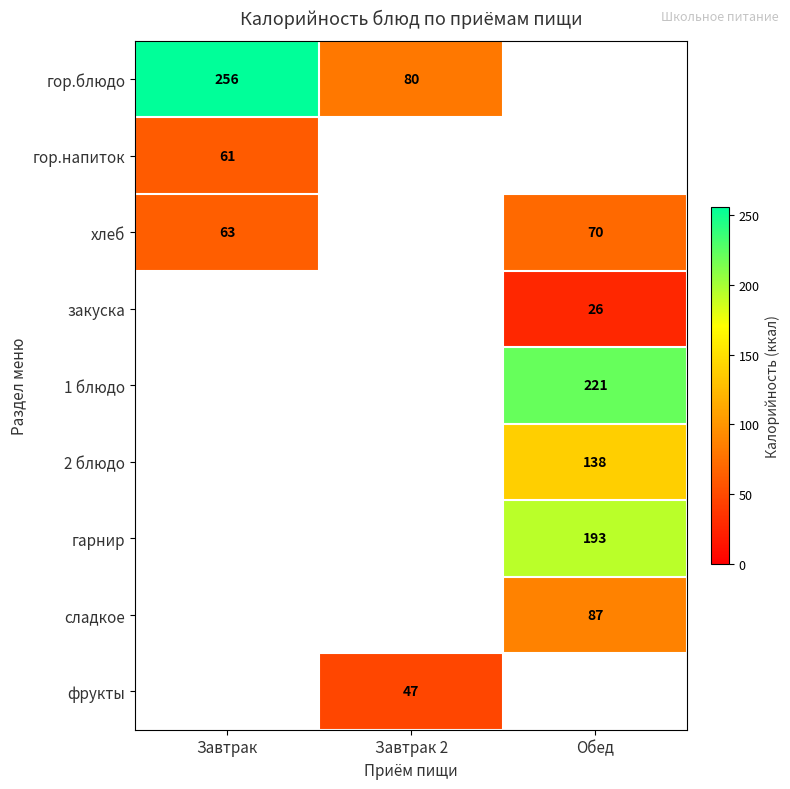

Is it true that 1 блюдо equals 221 at Обед?

True